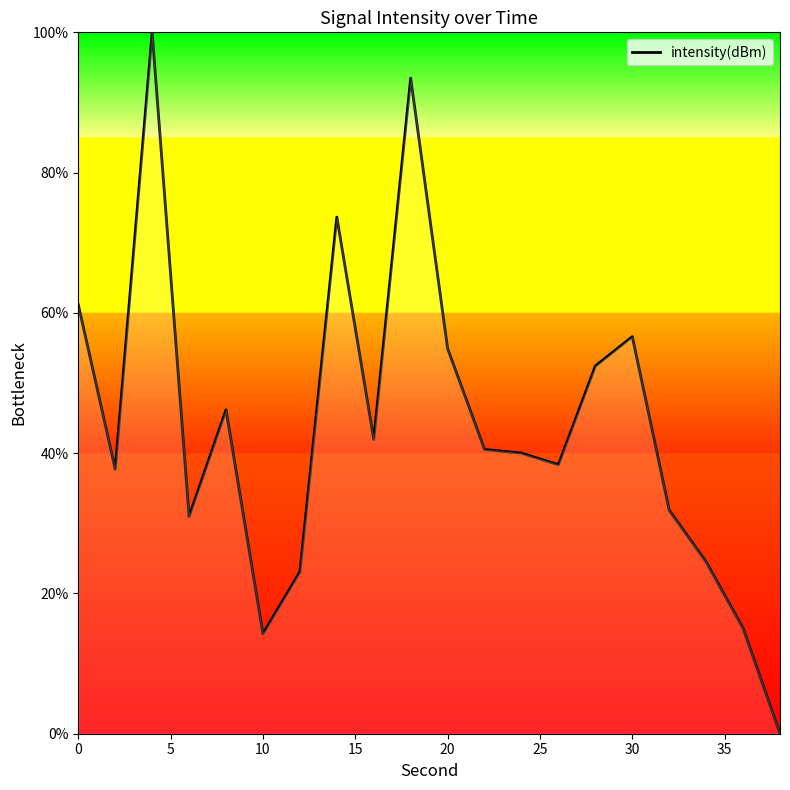

What is the difference between the maximum and minimum values?

100.0